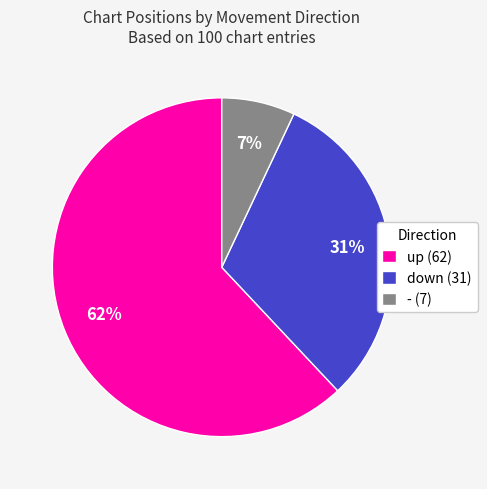

To the nearest percent, what is the difference between the up and down slice percentages?

31%